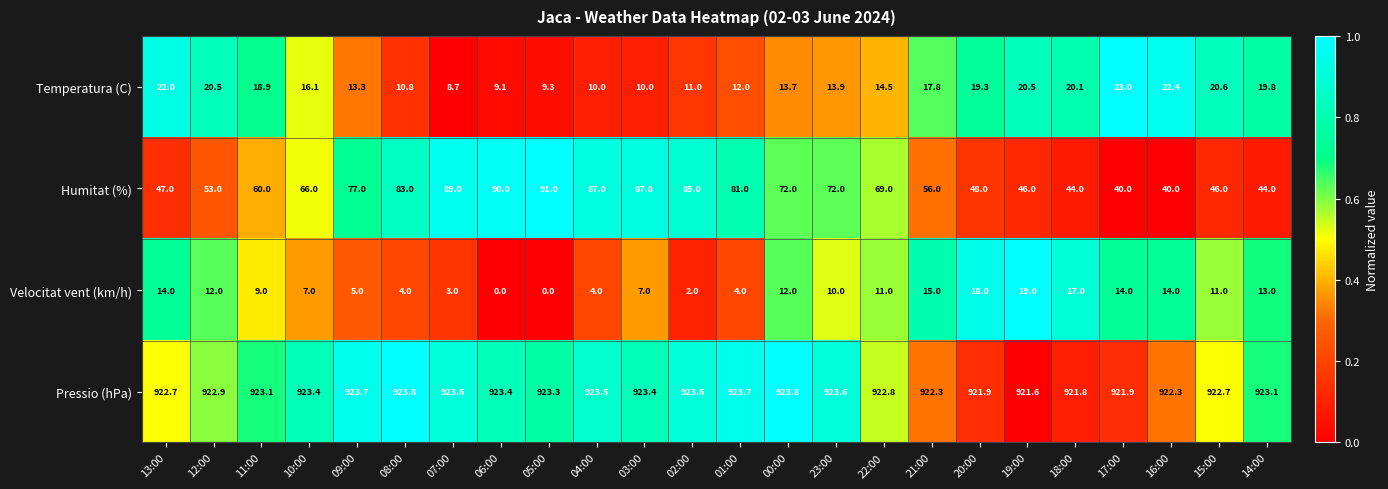

Rank the series by their maximum value, from highest to lowest.

Pressio (hPa), Humitat (%), Temperatura (C), Velocitat vent (km/h)